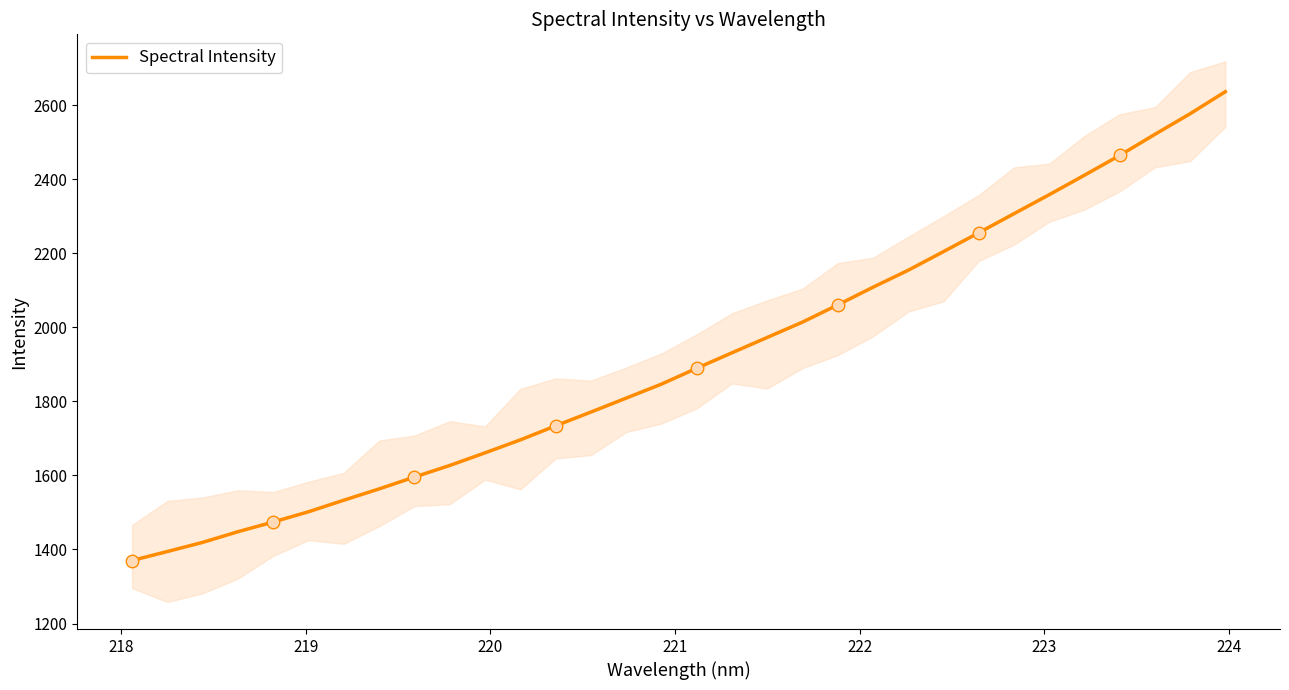

How many lines are shown in the chart?

1